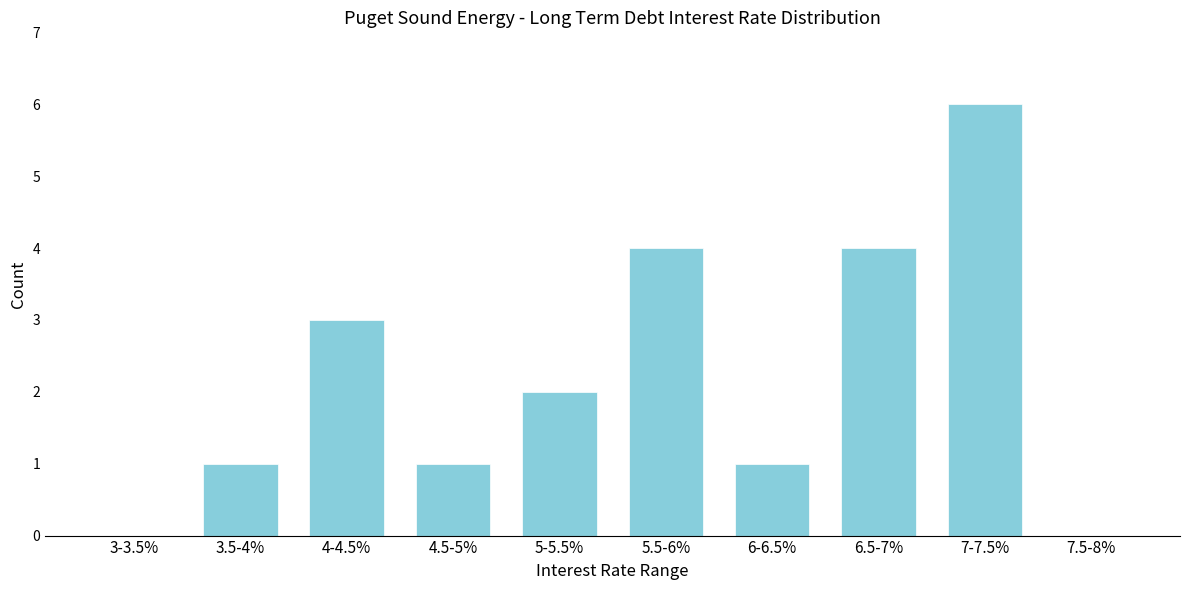

Reading left to right, extract all data points from this chart.

3-3.5%=0	3.5-4%=1	4-4.5%=3	4.5-5%=1	5-5.5%=2	5.5-6%=4	6-6.5%=1	6.5-7%=4	7-7.5%=6	7.5-8%=0